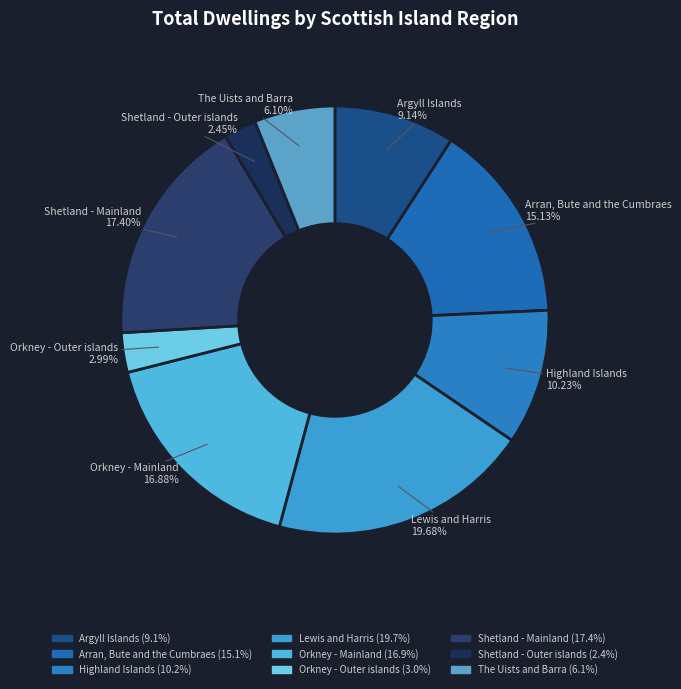

What percentage is NOT represented by Orkney - Outer islands?

97.0%